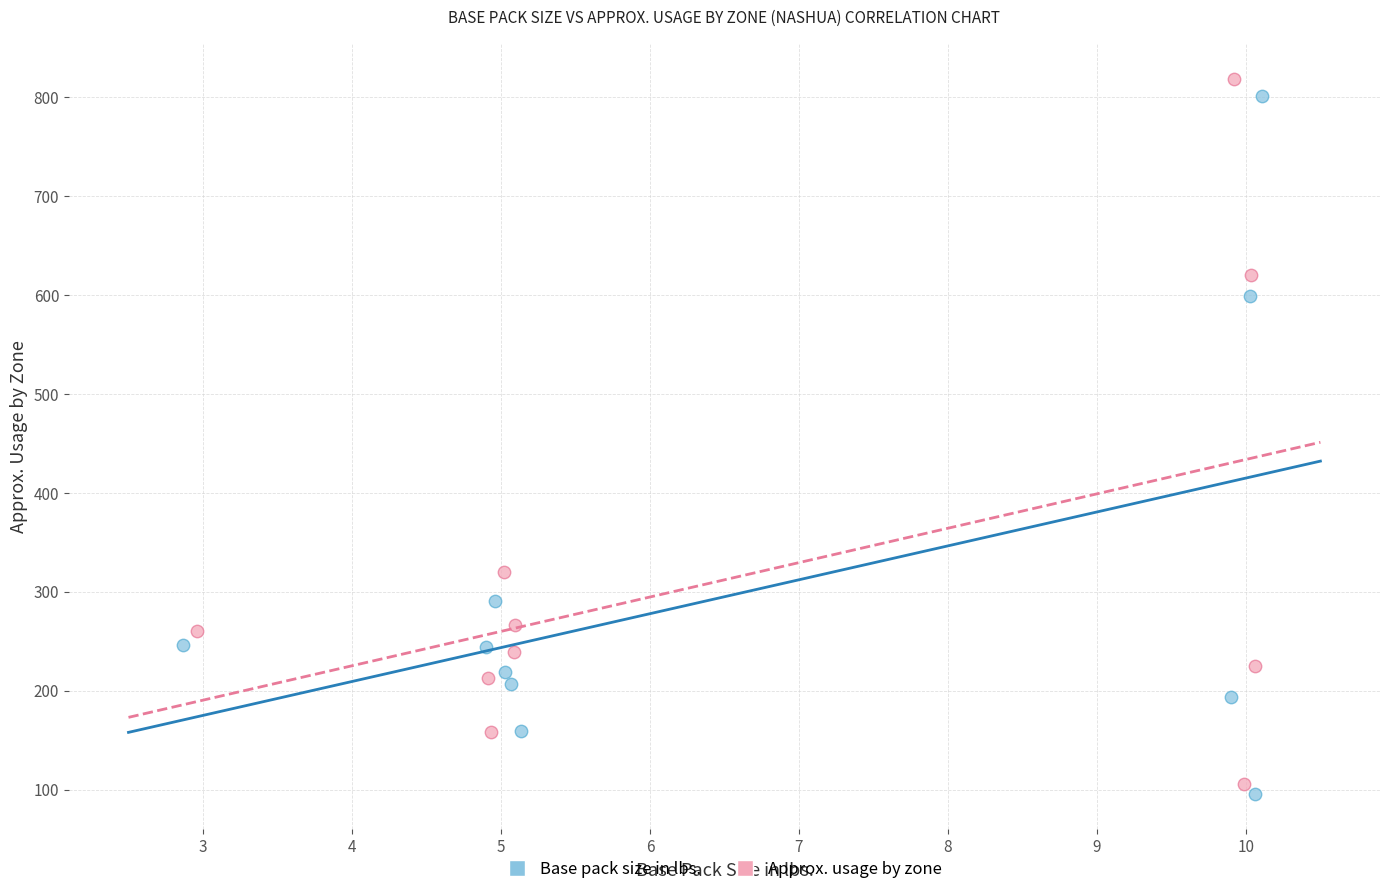

Which series has the widest spread of Y values?

Approx. usage by zone